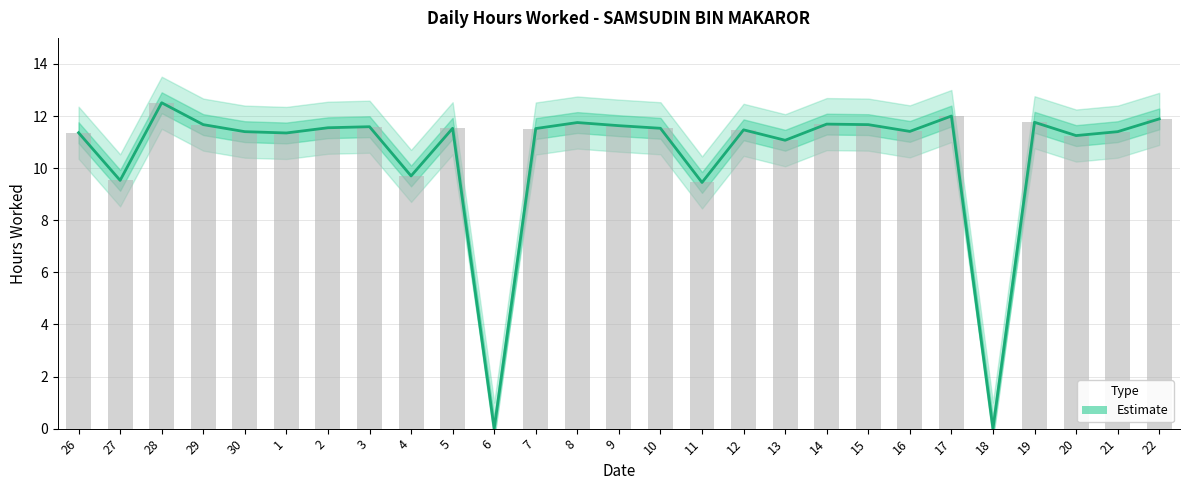

Reading left to right, list all the values displayed in this chart.

11.4	9.5	12.5	11.7	11.4	11.3	11.6	11.6	9.7	11.5	0.0	11.5	11.8	11.6	11.5	9.4	11.5	11.1	11.7	11.7	11.4	12.0	0.0	11.8	11.2	11.4	11.9